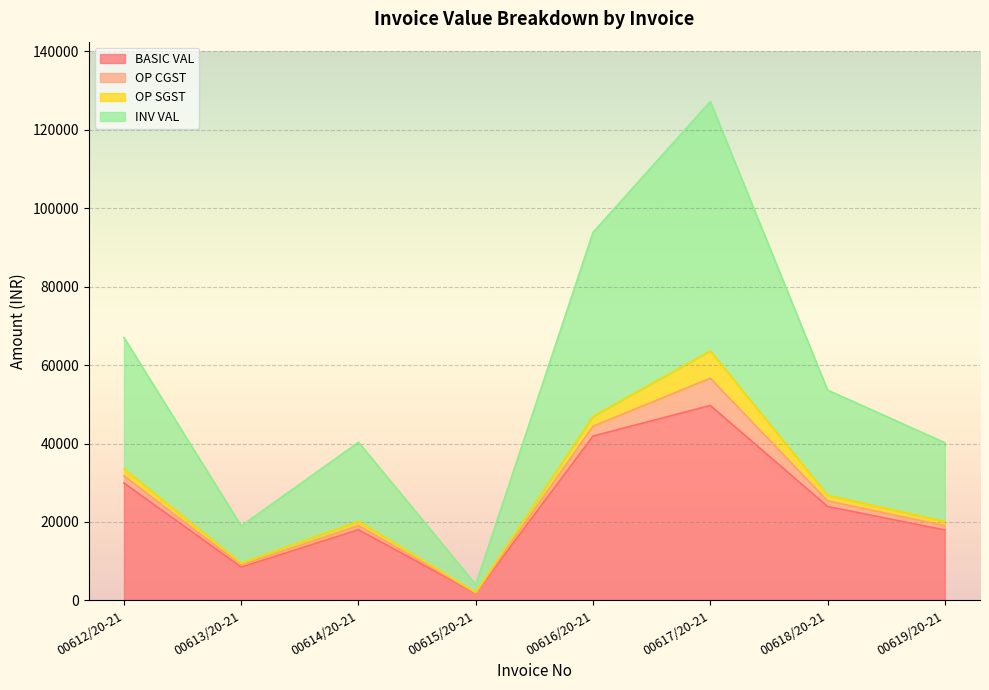

What is the label of the 8th point from the right?

00612/20-21